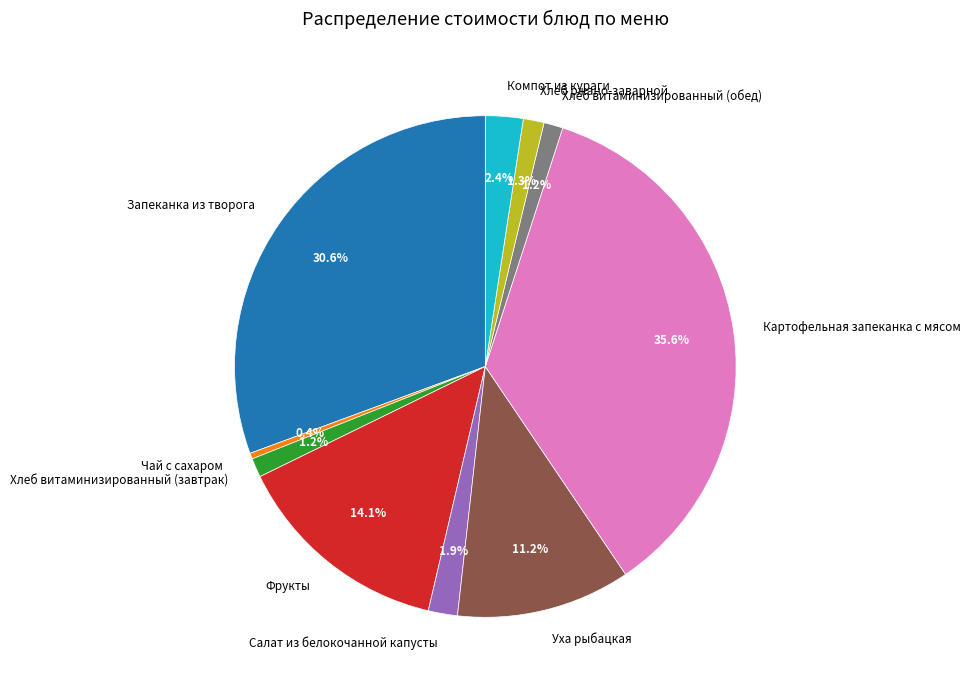

Which slice is the smallest?

Чай с сахаром